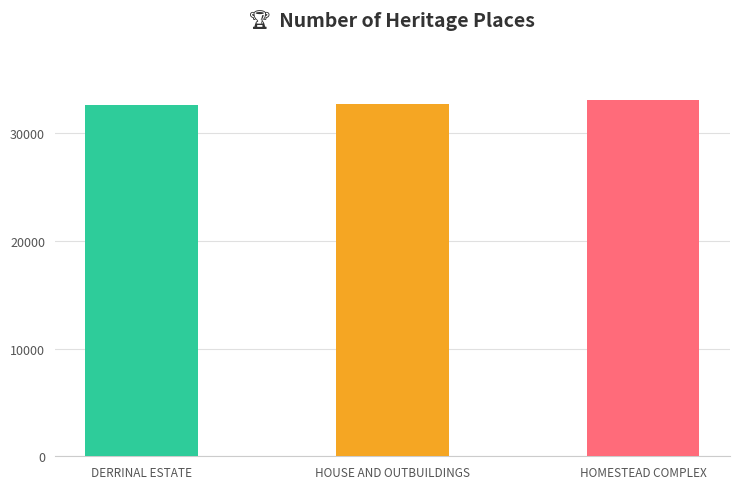

Count the number of data series in this chart.

1